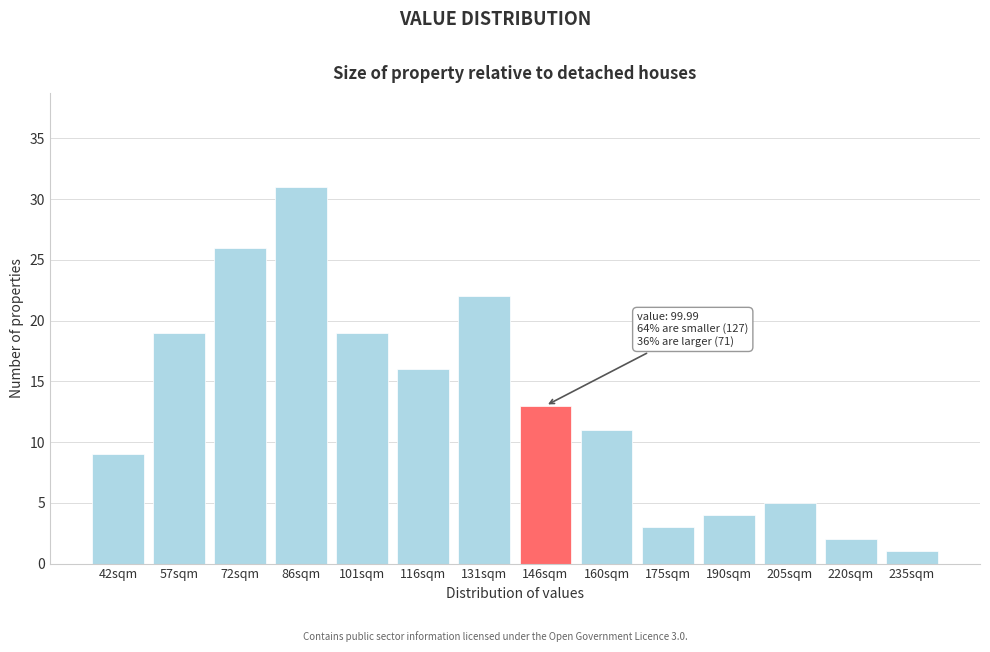

Reading left to right, transcribe all the data shown in this chart.

9	19	26	31	19	16	22	13	11	3	4	5	2	1